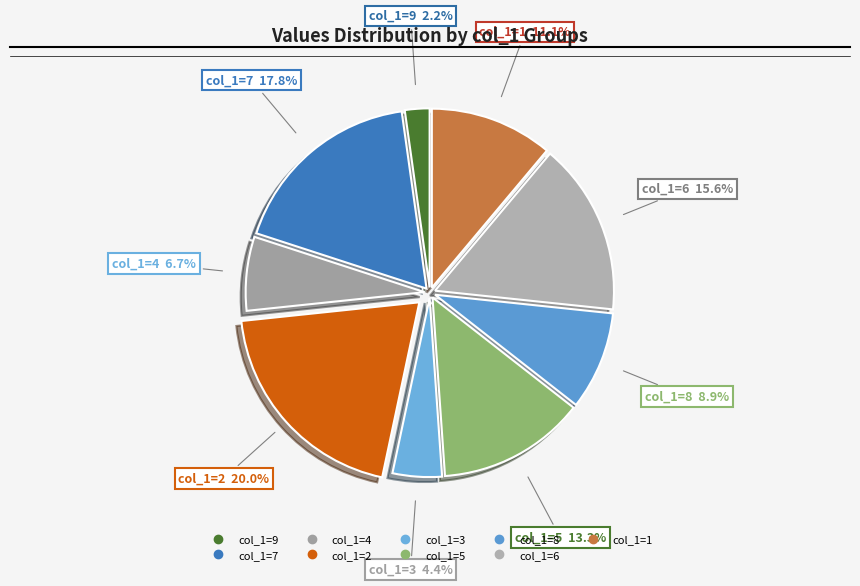

Is there a majority slice in this chart?

No